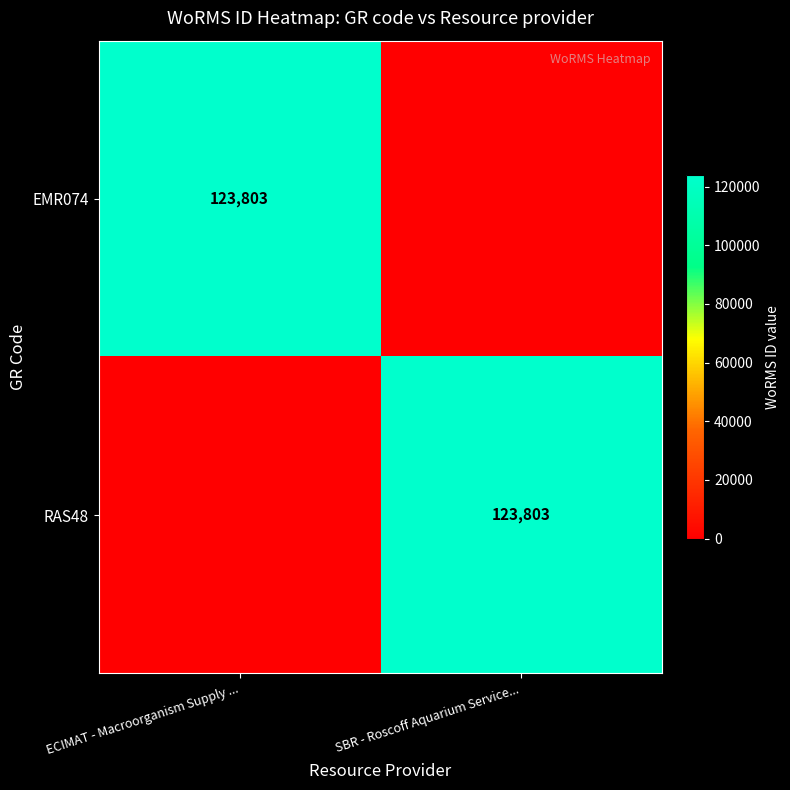

True or false: EMR074 has a value of 123803 at ECIMAT - Macroorganism Supply ....

True